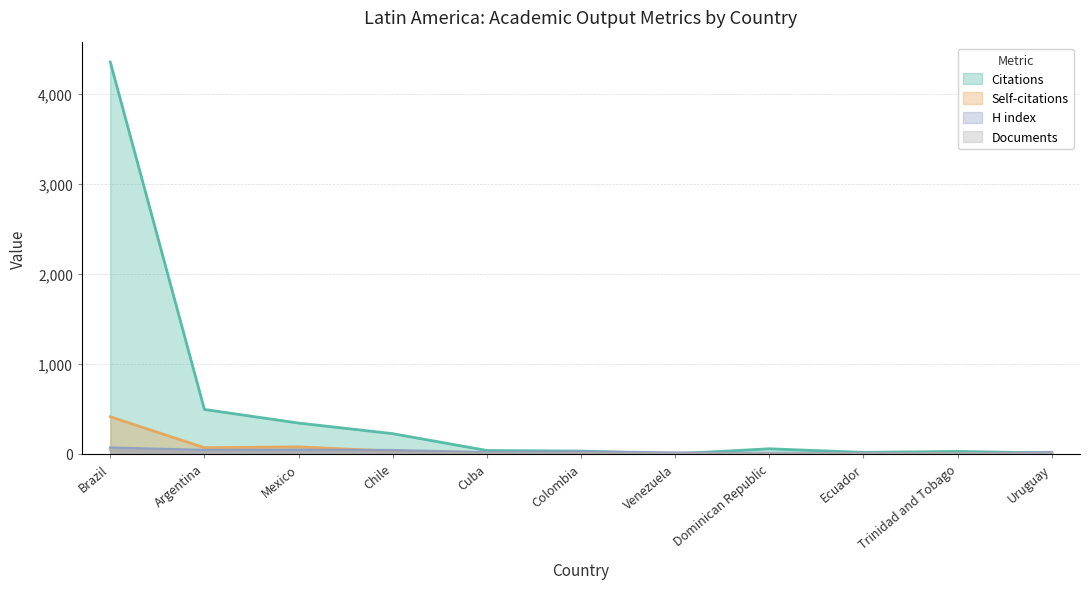

Reading right to left, list all the values displayed in this chart.

Citations: Uruguay=8	Trinidad and Tobago=27	Ecuador=16	Dominican Republic=56	Venezuela=0	Colombia=30	Cuba=37	Chile=224	Mexico=342	Argentina=493	Brazil=4354
Self-citations: Uruguay=2	Trinidad and Tobago=3	Ecuador=4	Dominican Republic=0	Venezuela=0	Colombia=16	Cuba=13	Chile=30	Mexico=77	Argentina=68	Brazil=412
H index: Uruguay=17	Trinidad and Tobago=1	Ecuador=8	Dominican Republic=6	Venezuela=12	Colombia=24	Cuba=14	Chile=39	Mexico=42	Argentina=40	Brazil=67
Documents: Uruguay=1	Trinidad and Tobago=1	Ecuador=1	Dominican Republic=1	Venezuela=1	Colombia=2	Cuba=3	Chile=9	Mexico=13	Argentina=16	Brazil=43